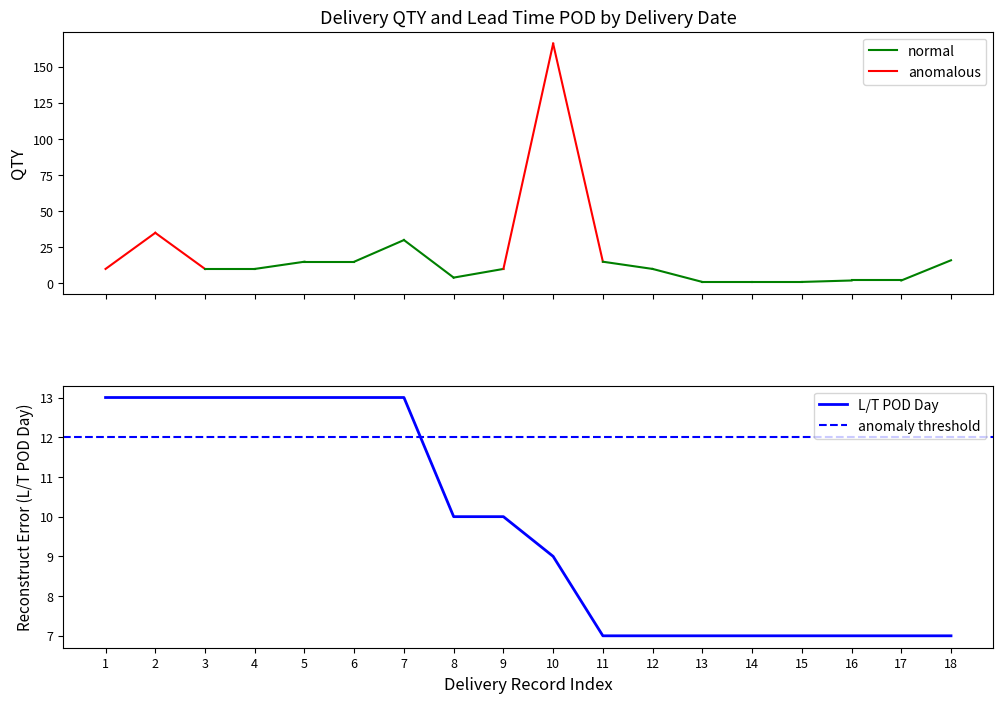

What is the maximum value for L/T POD Day?

13